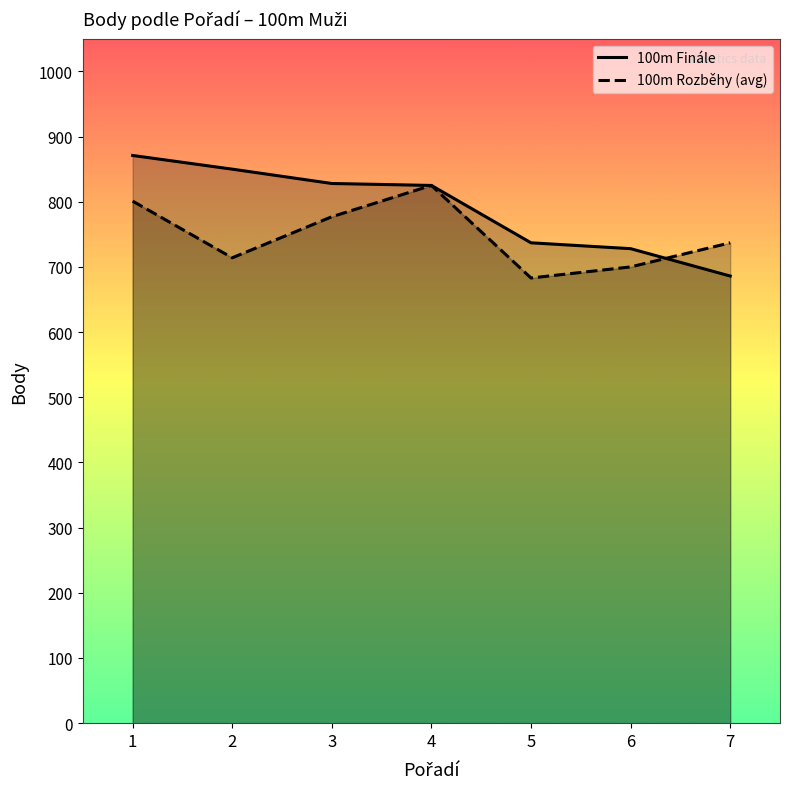

What is the sum of all 100m Finále values?

5525